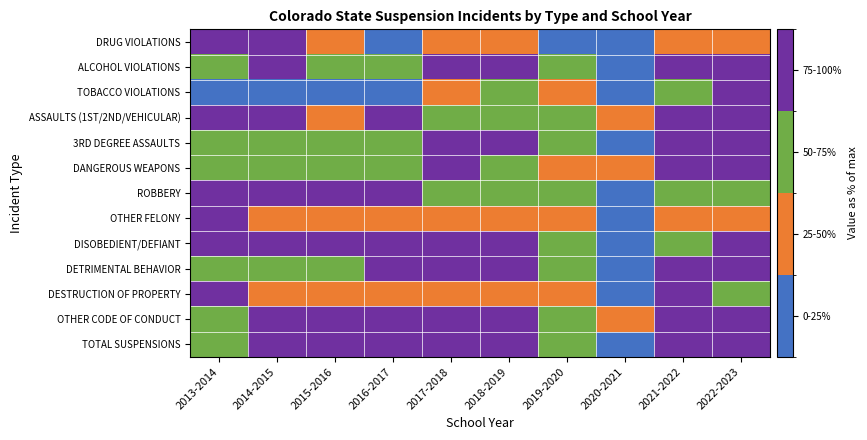

Reading left to right, list all the values displayed in this chart.

DRUG VIOLATIONS: 2013-2014=100.0	2014-2015=96.1	2015-2016=33.5	2016-2017=21.3	2017-2018=30.4	2018-2019=36.0	2019-2020=24.6	2020-2021=8.2	2021-2022=36.5	2022-2023=36.6
ALCOHOL VIOLATIONS: 2013-2014=65.2	2014-2015=100.0	2015-2016=62.5	2016-2017=69.3	2017-2018=86.2	2018-2019=75.4	2019-2020=56.1	2020-2021=16.6	2021-2022=84.3	2022-2023=95.1
TOBACCO VIOLATIONS: 2013-2014=20.2	2014-2015=21.7	2015-2016=17.8	2016-2017=15.7	2017-2018=40.7	2018-2019=69.3	2019-2020=40.0	2020-2021=18.2	2021-2022=69.7	2022-2023=100.0
ASSAULTS (1ST/2ND/VEHICULAR): 2013-2014=79.4	2014-2015=92.4	2015-2016=48.1	2016-2017=87.0	2017-2018=71.8	2018-2019=53.4	2019-2020=69.5	2020-2021=40.5	2021-2022=87.0	2022-2023=100.0
3RD DEGREE ASSAULTS: 2013-2014=69.9	2014-2015=66.6	2015-2016=67.0	2016-2017=73.6	2017-2018=81.5	2018-2019=78.5	2019-2020=62.0	2020-2021=14.6	2021-2022=88.6	2022-2023=100.0
DANGEROUS WEAPONS: 2013-2014=62.8	2014-2015=69.9	2015-2016=72.3	2016-2017=58.1	2017-2018=76.0	2018-2019=63.9	2019-2020=43.7	2020-2021=28.5	2021-2022=94.4	2022-2023=100.0
ROBBERY: 2013-2014=90.3	2014-2015=78.5	2015-2016=81.9	2016-2017=100.0	2017-2018=65.3	2018-2019=52.1	2019-2020=60.4	2020-2021=16.7	2021-2022=63.9	2022-2023=68.1
OTHER FELONY: 2013-2014=100.0	2014-2015=42.0	2015-2016=45.9	2016-2017=39.5	2017-2018=38.5	2018-2019=32.7	2019-2020=25.4	2020-2021=8.3	2021-2022=39.5	2022-2023=45.9
DISOBEDIENT/DEFIANT: 2013-2014=81.1	2014-2015=95.2	2015-2016=96.1	2016-2017=99.4	2017-2018=100.0	2018-2019=93.1	2019-2020=71.3	2020-2021=16.1	2021-2022=59.6	2022-2023=75.6
DETRIMENTAL BEHAVIOR: 2013-2014=68.7	2014-2015=71.2	2015-2016=72.7	2016-2017=80.3	2017-2018=95.4	2018-2019=92.9	2019-2020=68.3	2020-2021=23.7	2021-2022=91.3	2022-2023=100.0
DESTRUCTION OF PROPERTY: 2013-2014=100.0	2014-2015=43.3	2015-2016=41.4	2016-2017=48.2	2017-2018=43.8	2018-2019=48.1	2019-2020=43.7	2020-2021=14.2	2021-2022=98.9	2022-2023=70.6
OTHER CODE OF CONDUCT: 2013-2014=74.3	2014-2015=89.0	2015-2016=88.9	2016-2017=100.0	2017-2018=96.1	2018-2019=93.0	2019-2020=68.5	2020-2021=27.6	2021-2022=85.3	2022-2023=96.3
TOTAL SUSPENSIONS: 2013-2014=74.5	2014-2015=81.4	2015-2016=81.2	2016-2017=87.4	2017-2018=94.4	2018-2019=93.1	2019-2020=69.1	2020-2021=22.3	2021-2022=84.4	2022-2023=100.0